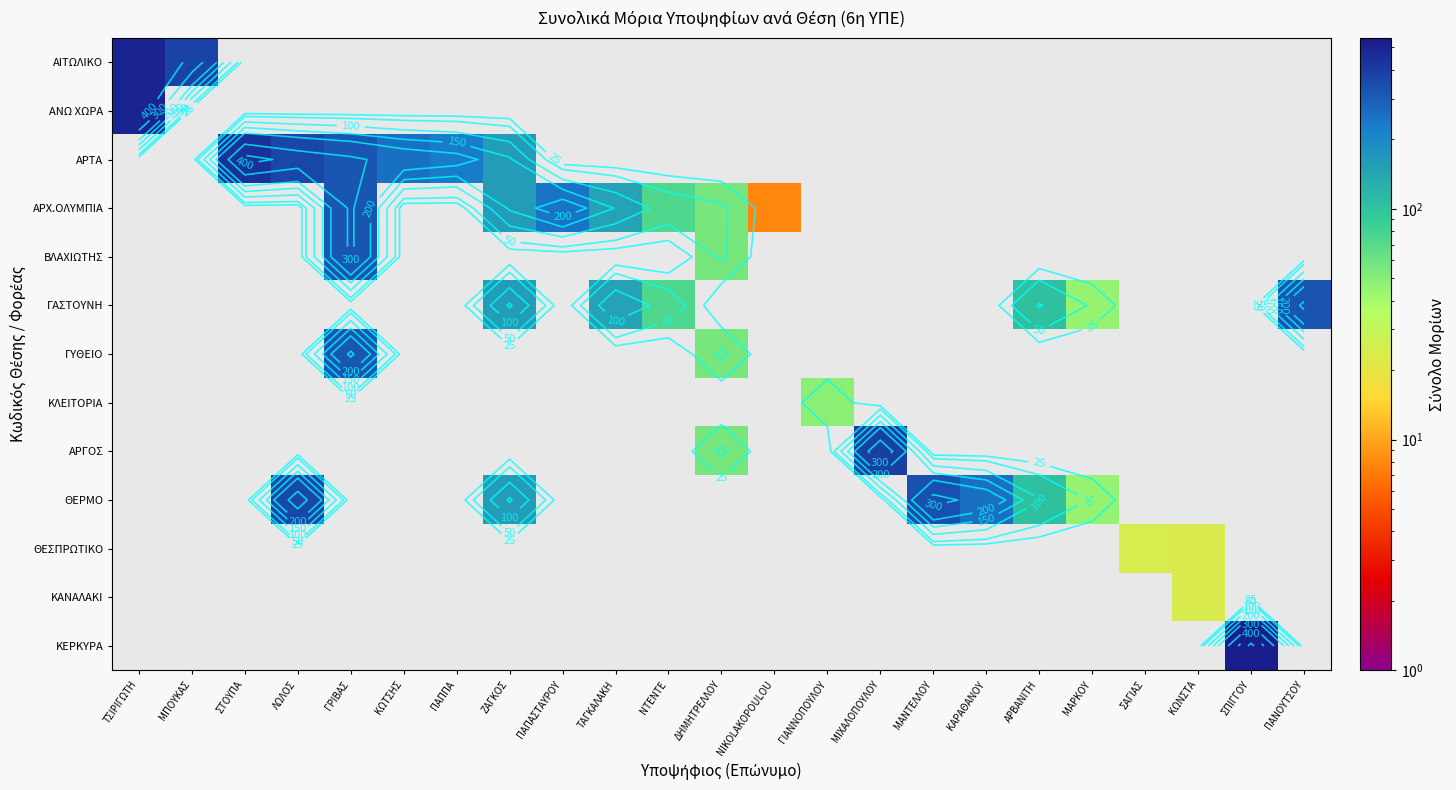

Which has a higher value, ΑΡΒΑΝΙΤΗ or ΖΑΓΚΟΣ?

ΖΑΓΚΟΣ